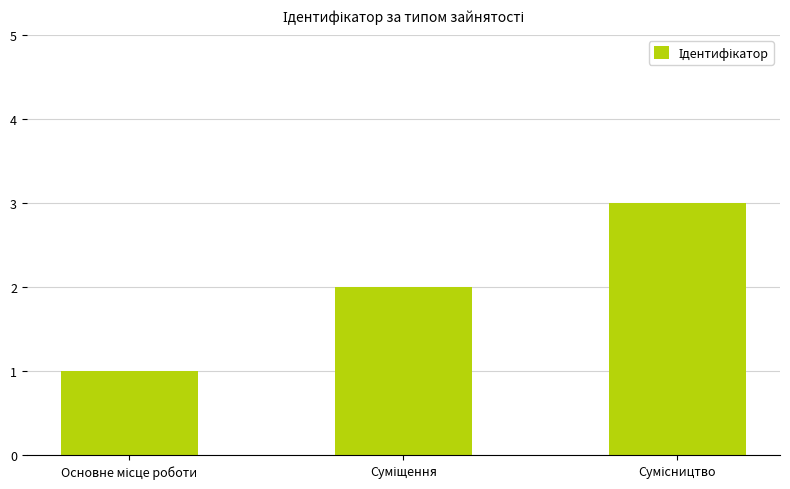

Reading left to right, transcribe all the data shown in this chart.

1	2	3